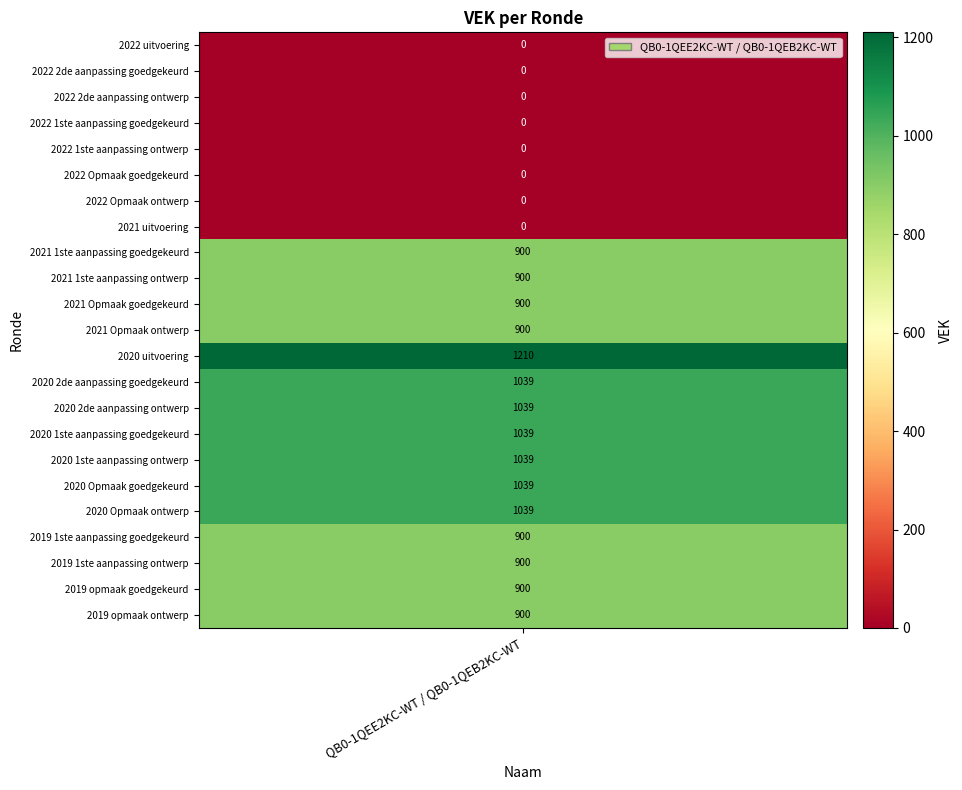

What is the average value?

637